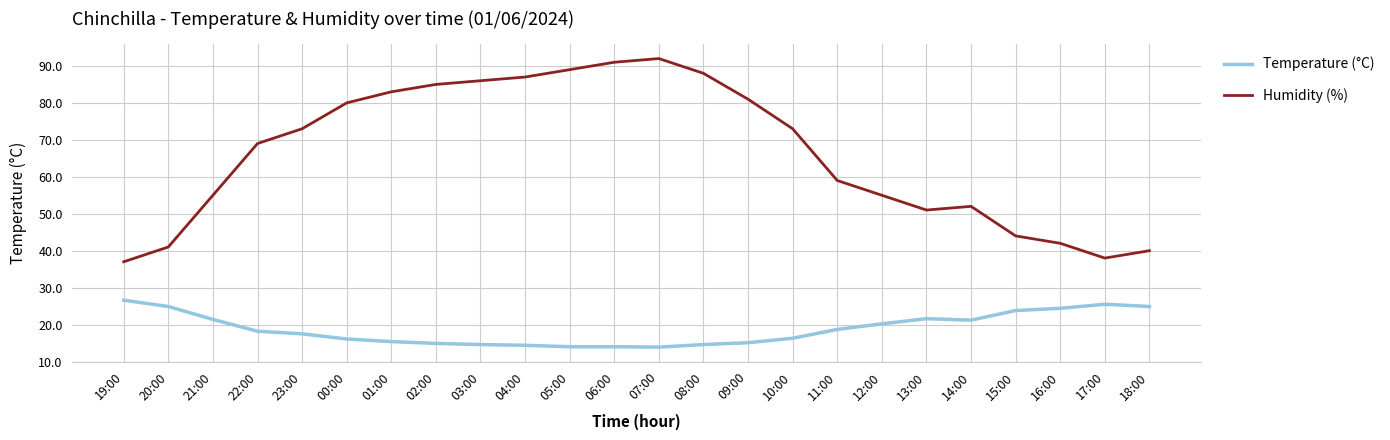

What is the spread (max minus min) of values at 00:00?

63.9